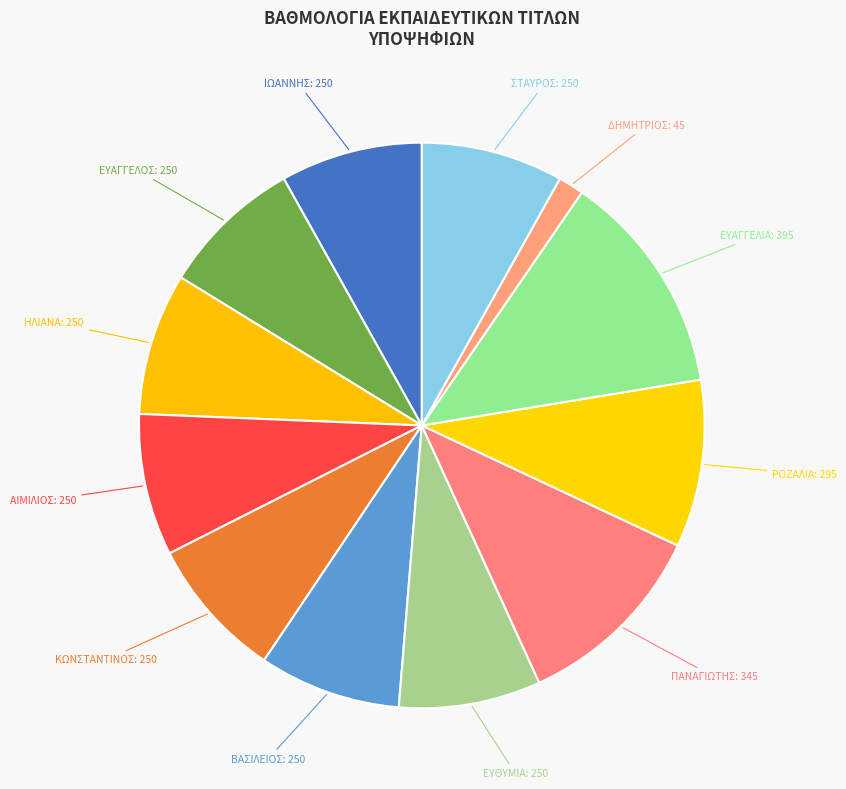

Is there any slice that represents more than half of the pie?

No